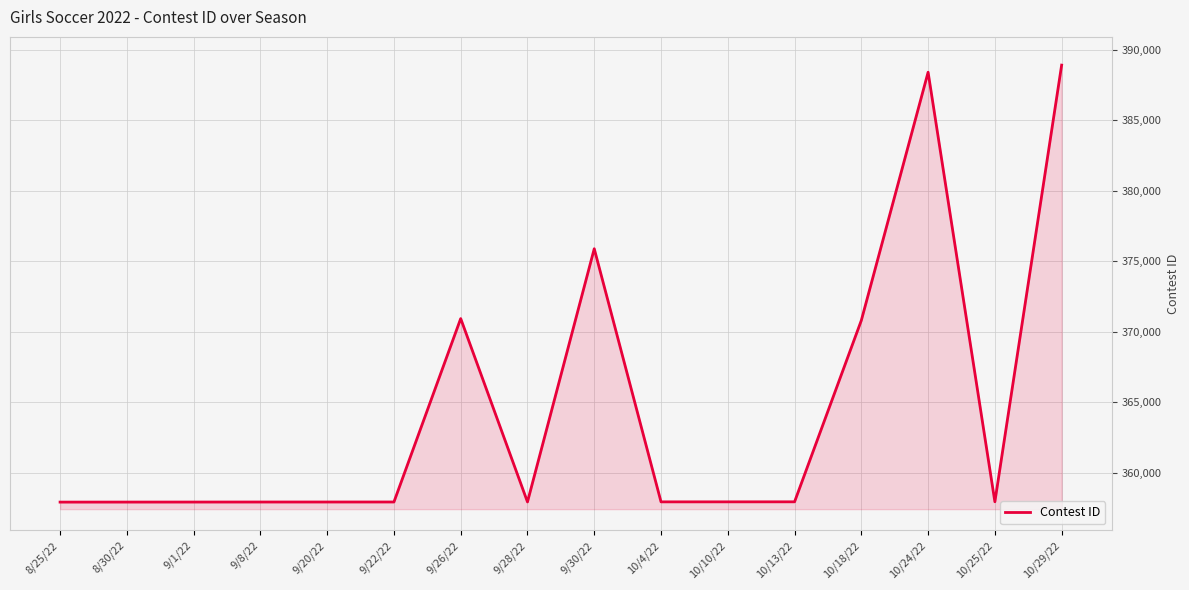

The value at 10/25/22 is 357961. True or false?

True